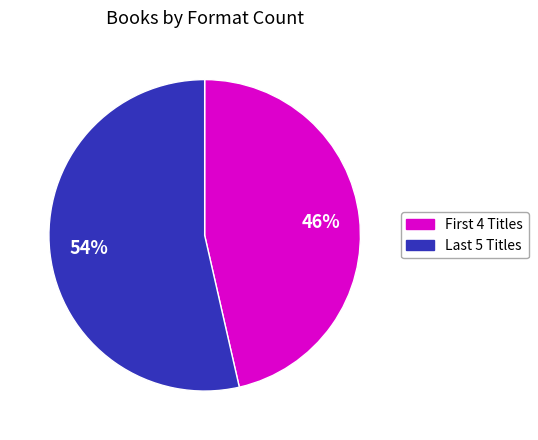

Is there a majority slice in this chart?

Yes